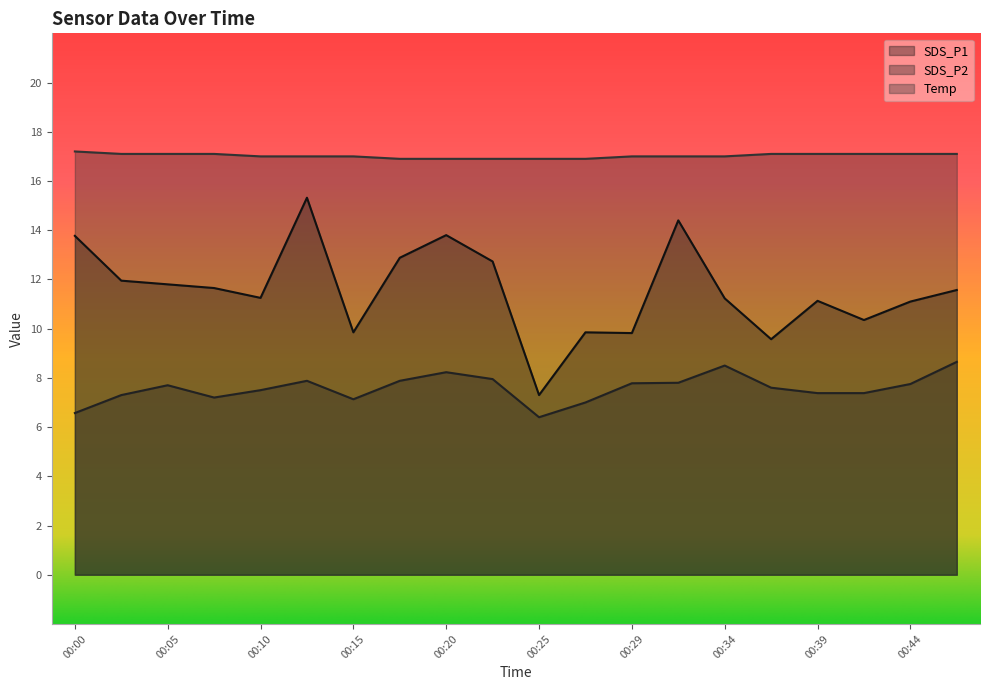

What is the minimum value shown in the chart?

6.4